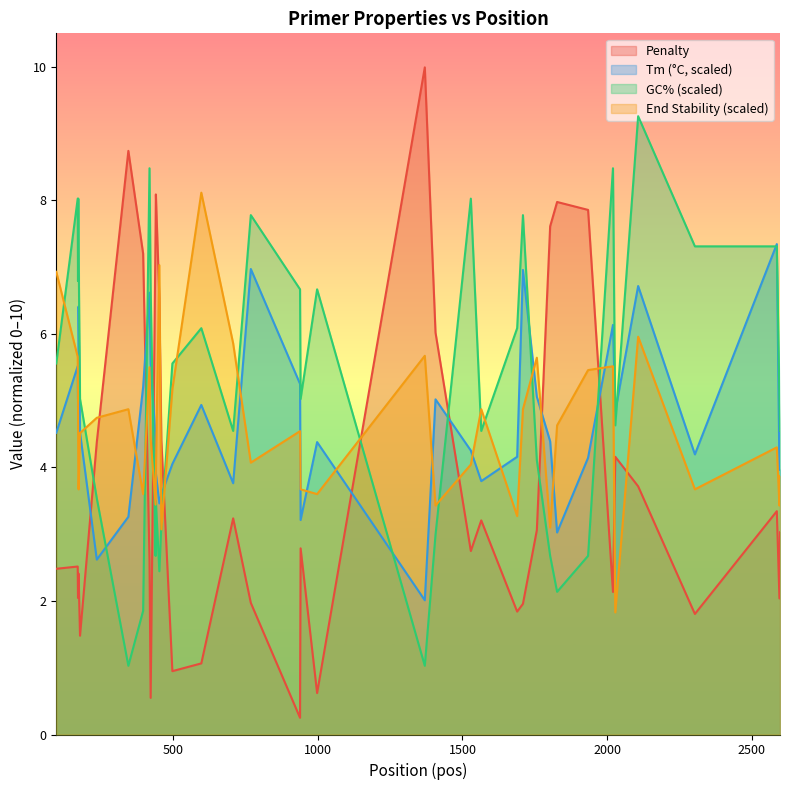

What is the minimum value for Penalty?

0.3